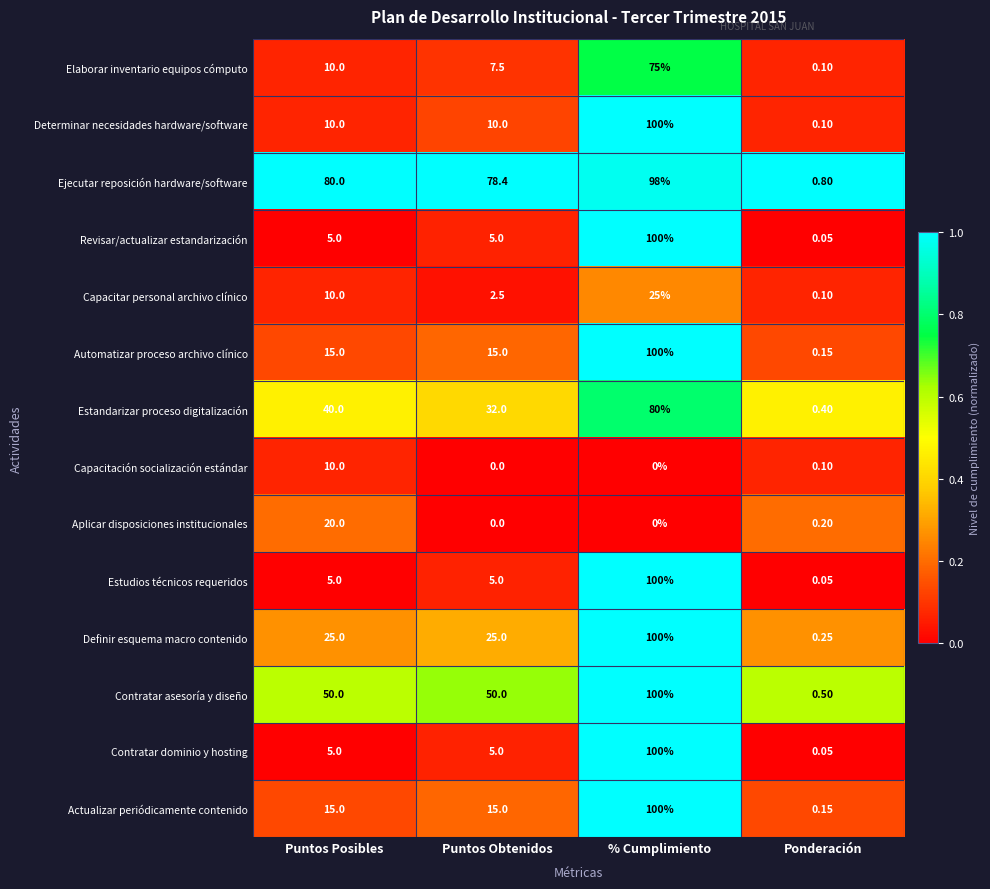

At which category is the sum across all series the highest?

% Cumplimiento